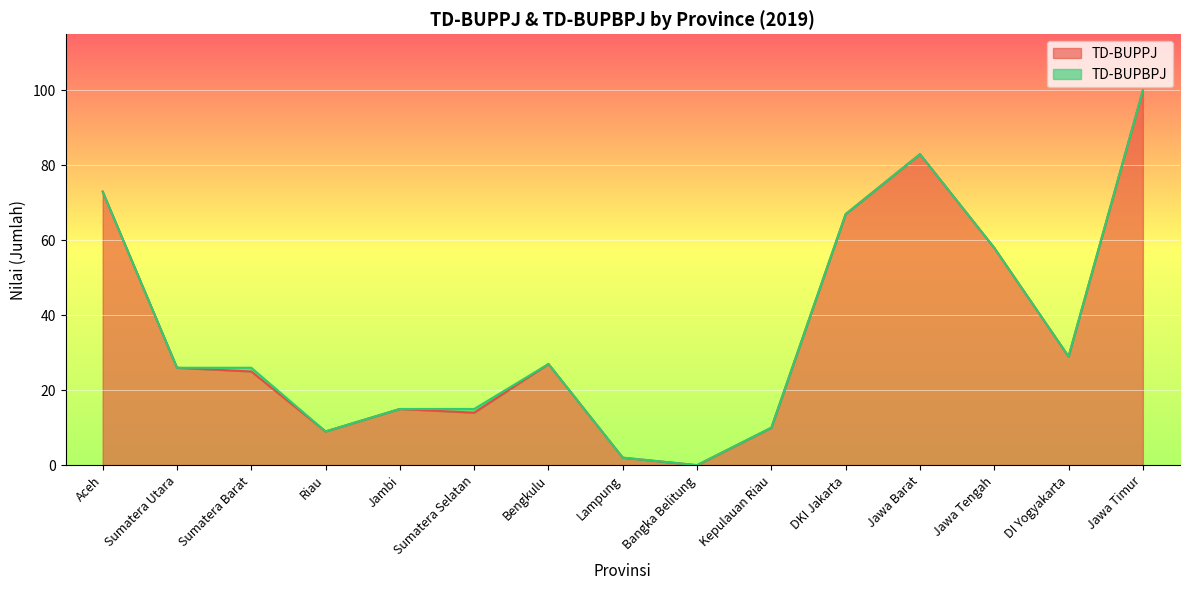

True or false: there are more than 0 points higher than both neighbors.

True